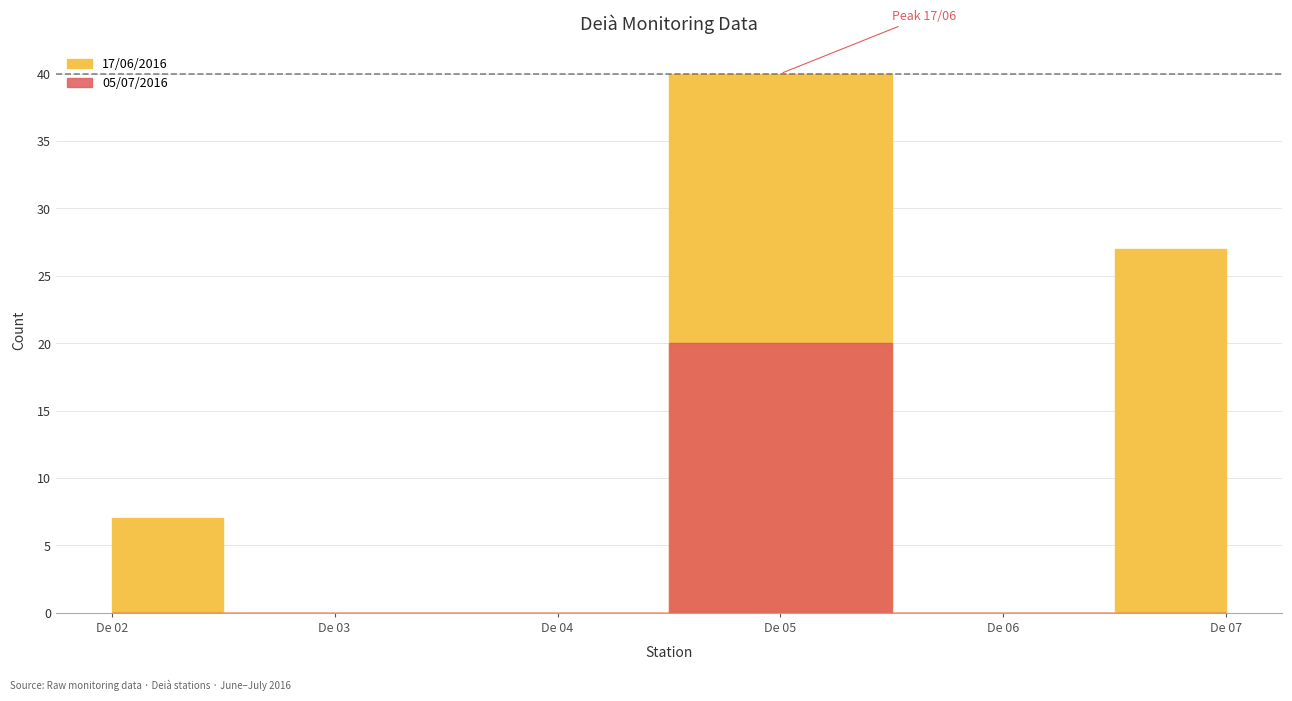

How many values in the 17/06/2016 series exceed 7?

2